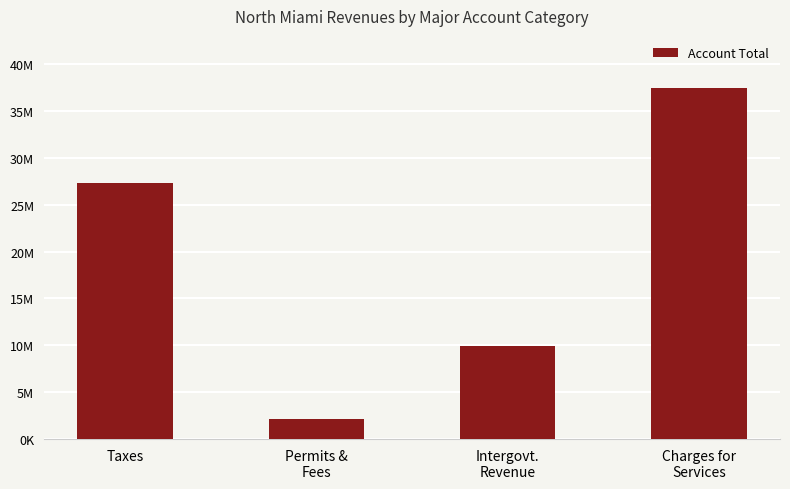

Reading right to left, extract all data points from this chart.

37398824	9968347	2158327	27339833